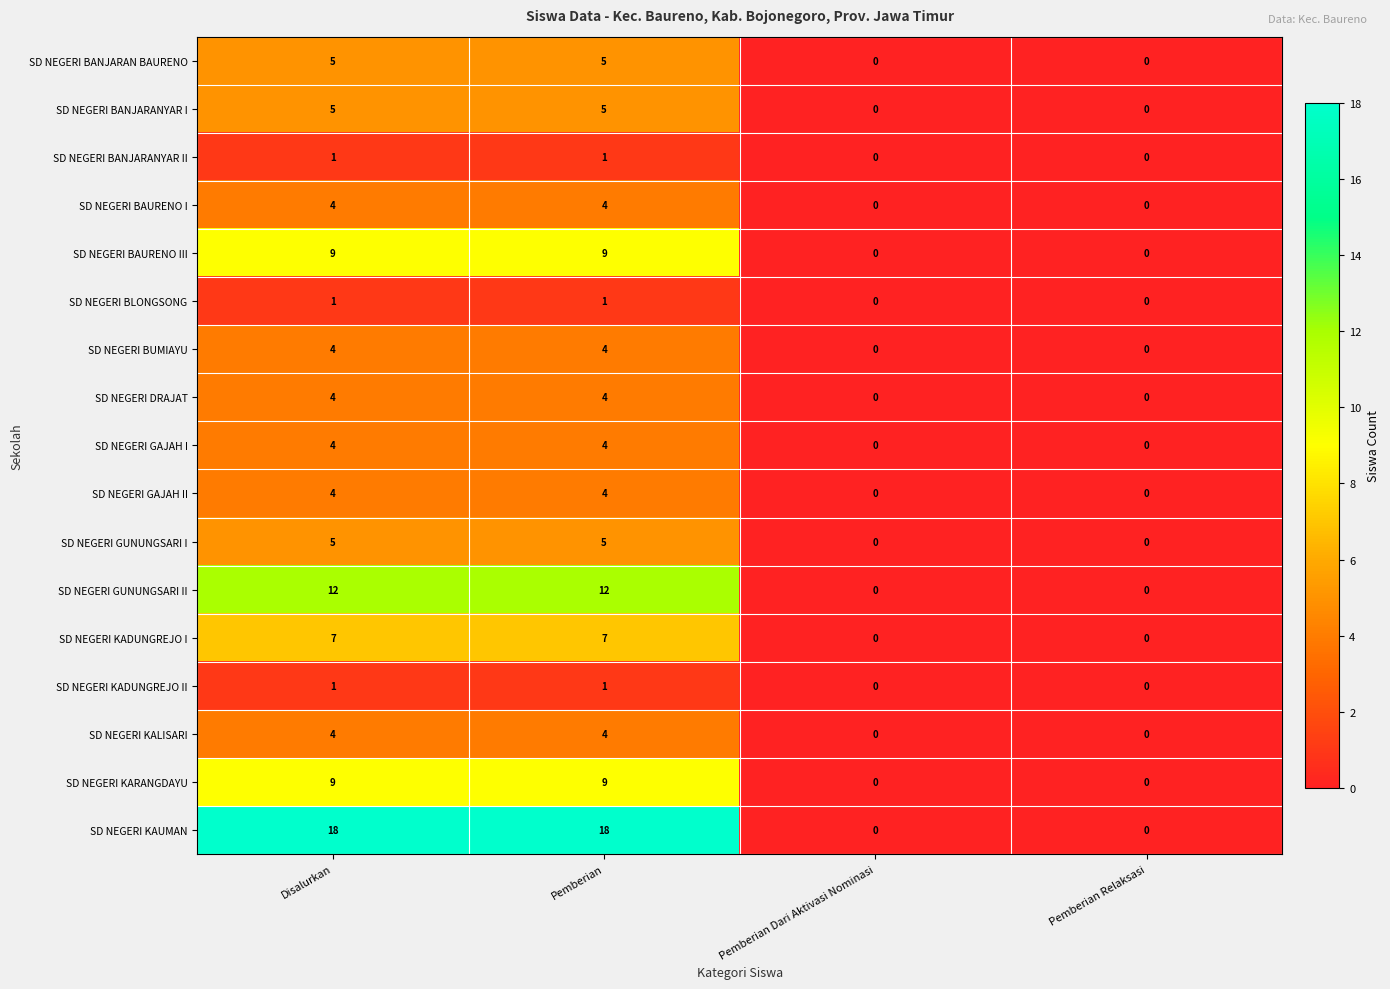

How many values in the SD NEGERI BANJARAN BAURENO series are below 5?

2